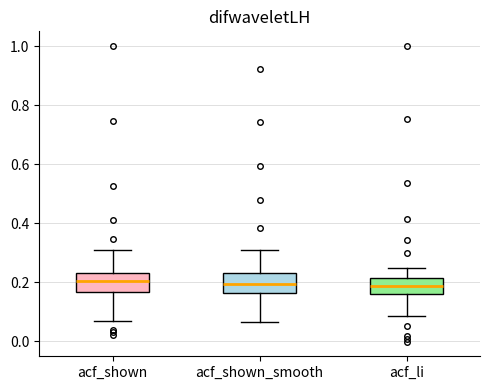

Reading left to right, transcribe this box plot: for each box, give where its median line is, the range the box spans, and where its two whiskers end, as read against the y-axis. The values are not printed on the chart, so give them approximately, as read against the axis.

acf_shown: median 0.20, box 0.16 to 0.24, whiskers 0.06 to 0.30
acf_shown_smooth: median 0.20, box 0.16 to 0.24, whiskers 0.06 to 0.32
acf_li: median 0.18, box 0.16 to 0.22, whiskers 0.08 to 0.24